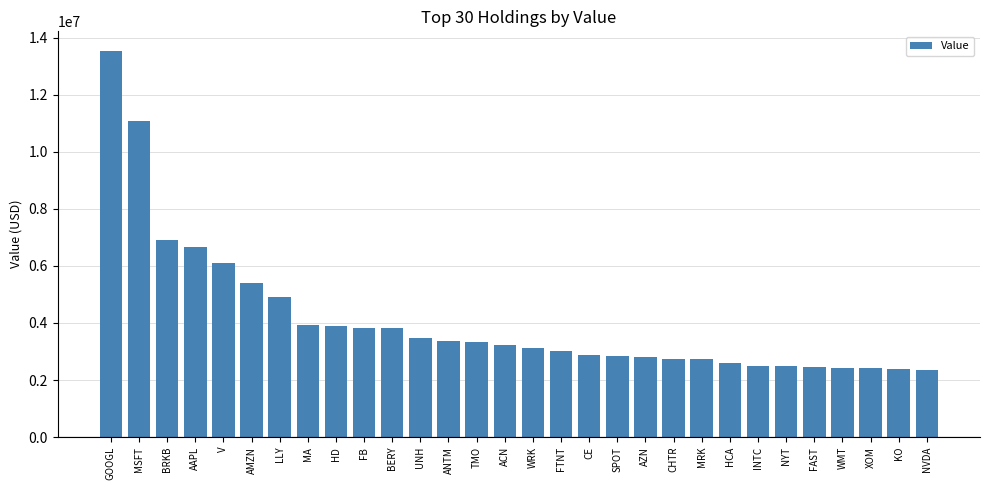

What is the minimum value shown in the chart?

2360011